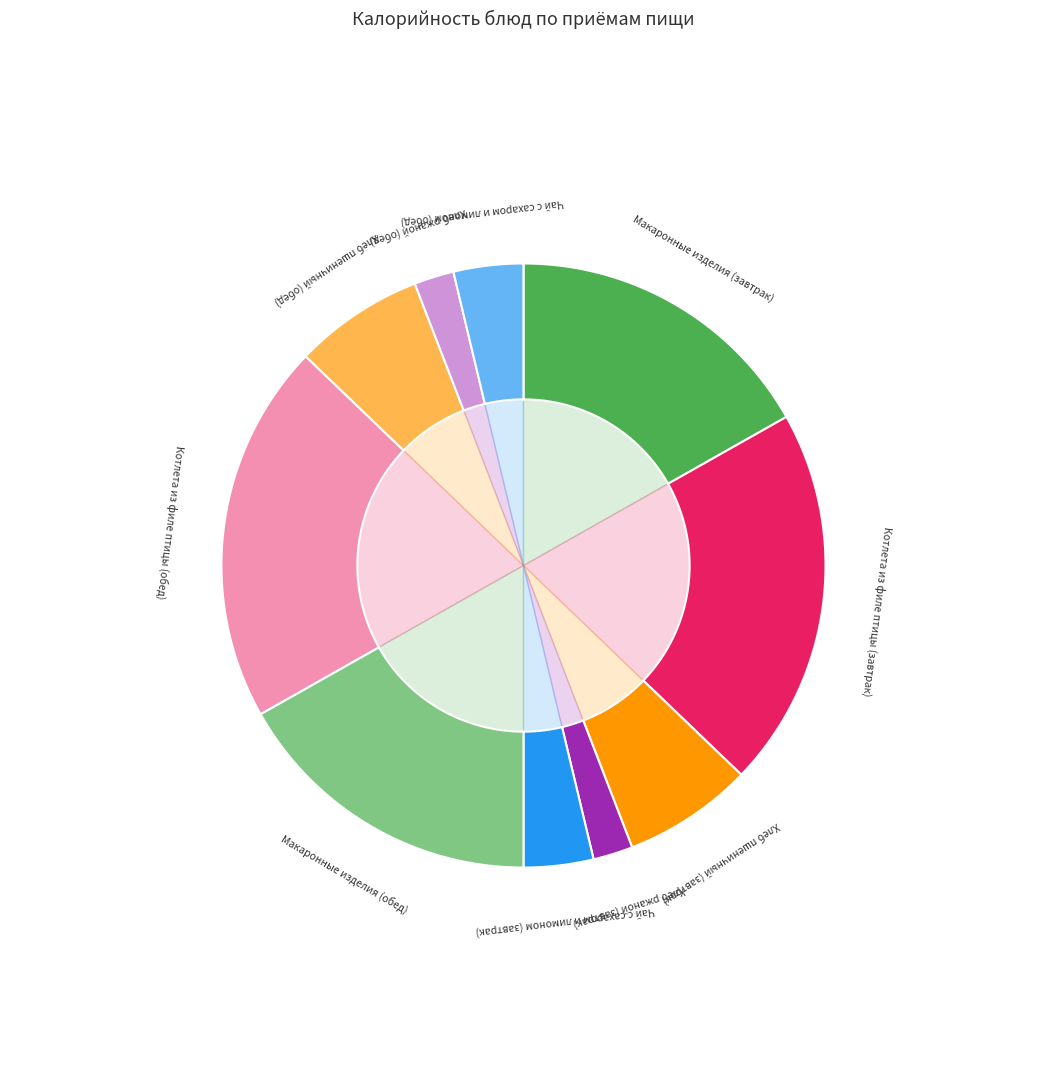

What is the smallest slice in the pie chart?

Хлеб ржаной (завтрак)